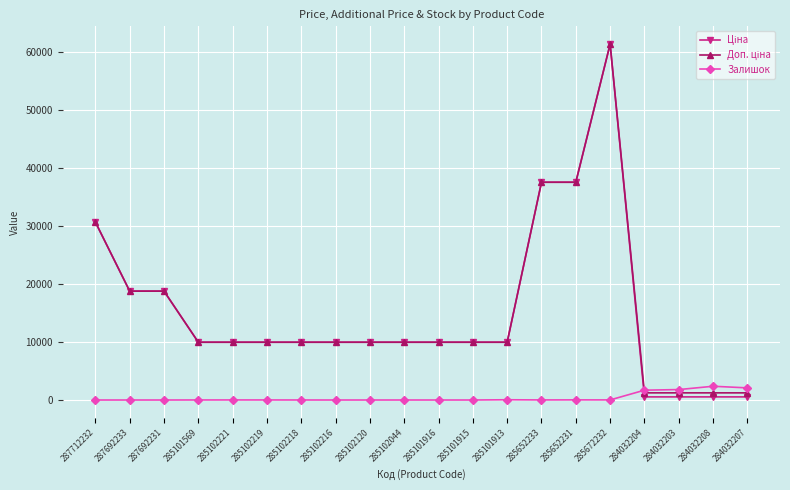

Is it true that Залишок equals 16.0 at 285672232?

True